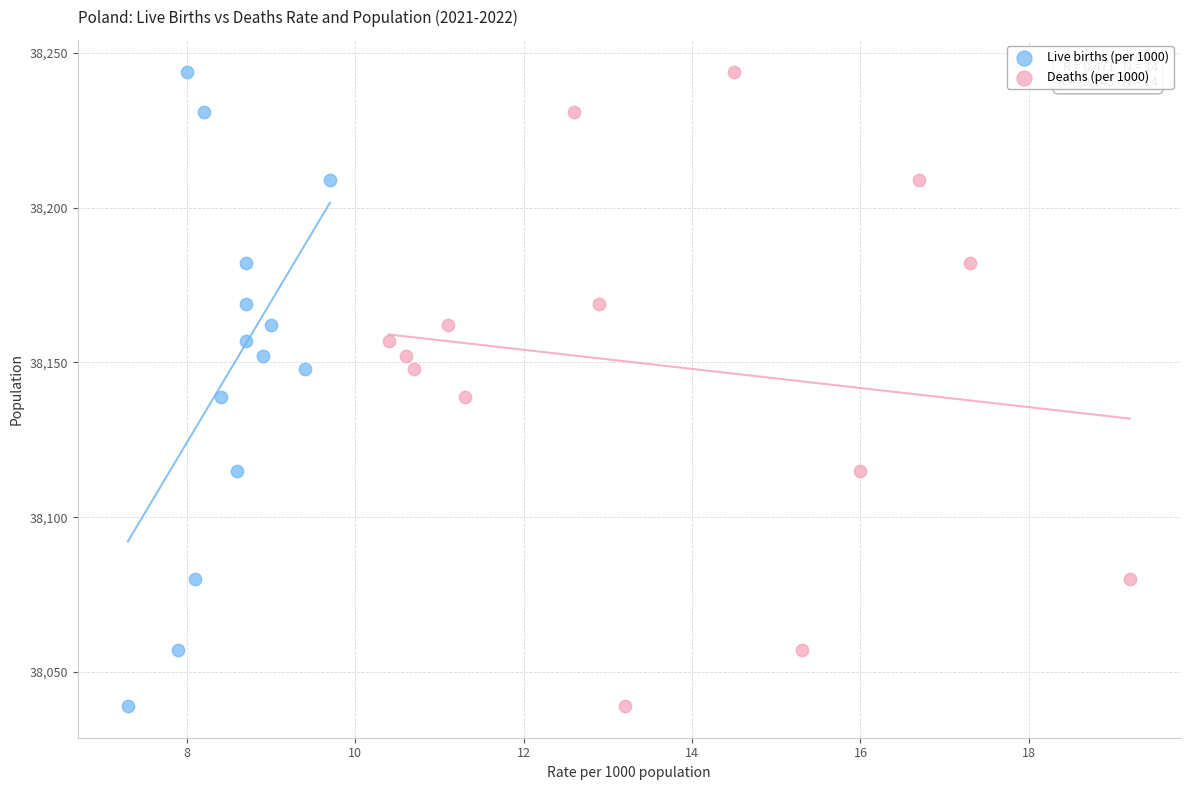

What are all the series names shown in the legend?

Live births (per 1000), Deaths (per 1000)